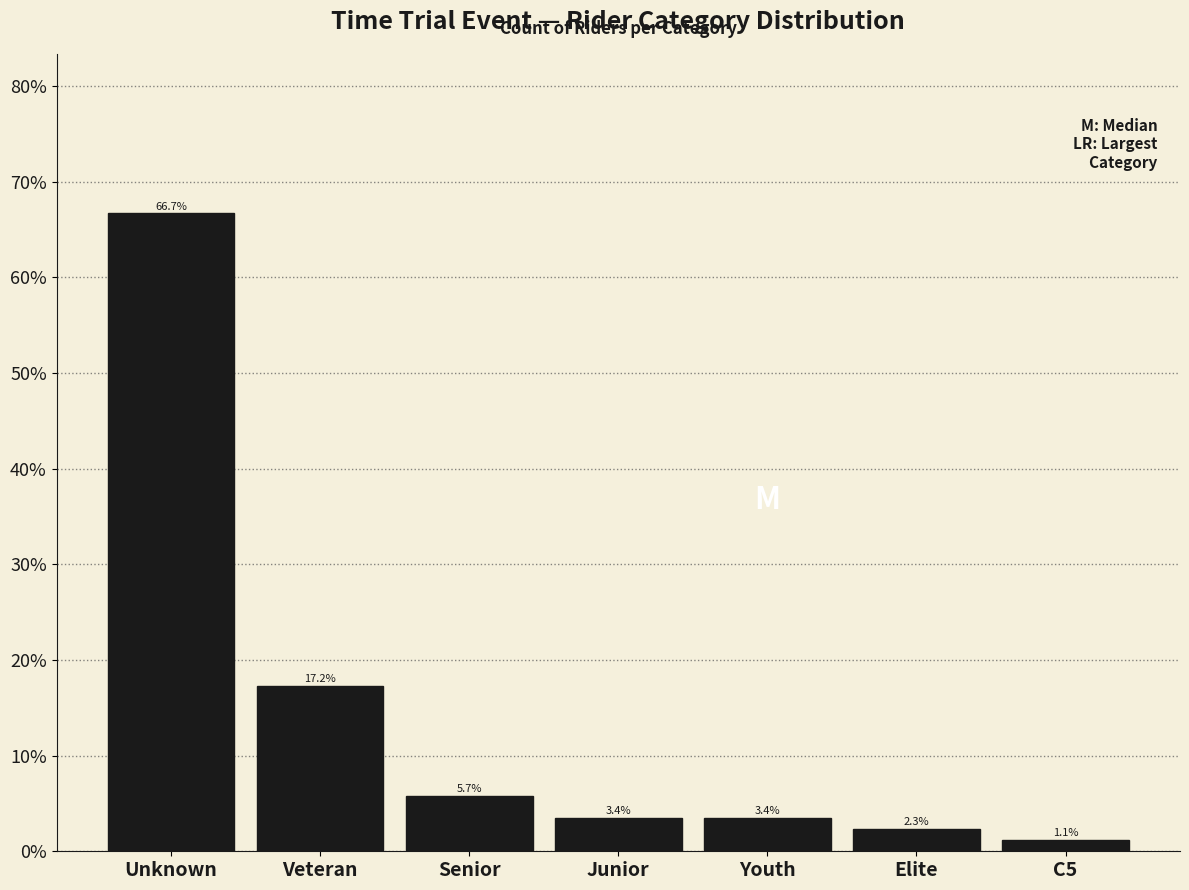

Does the chart contain any negative values?

No